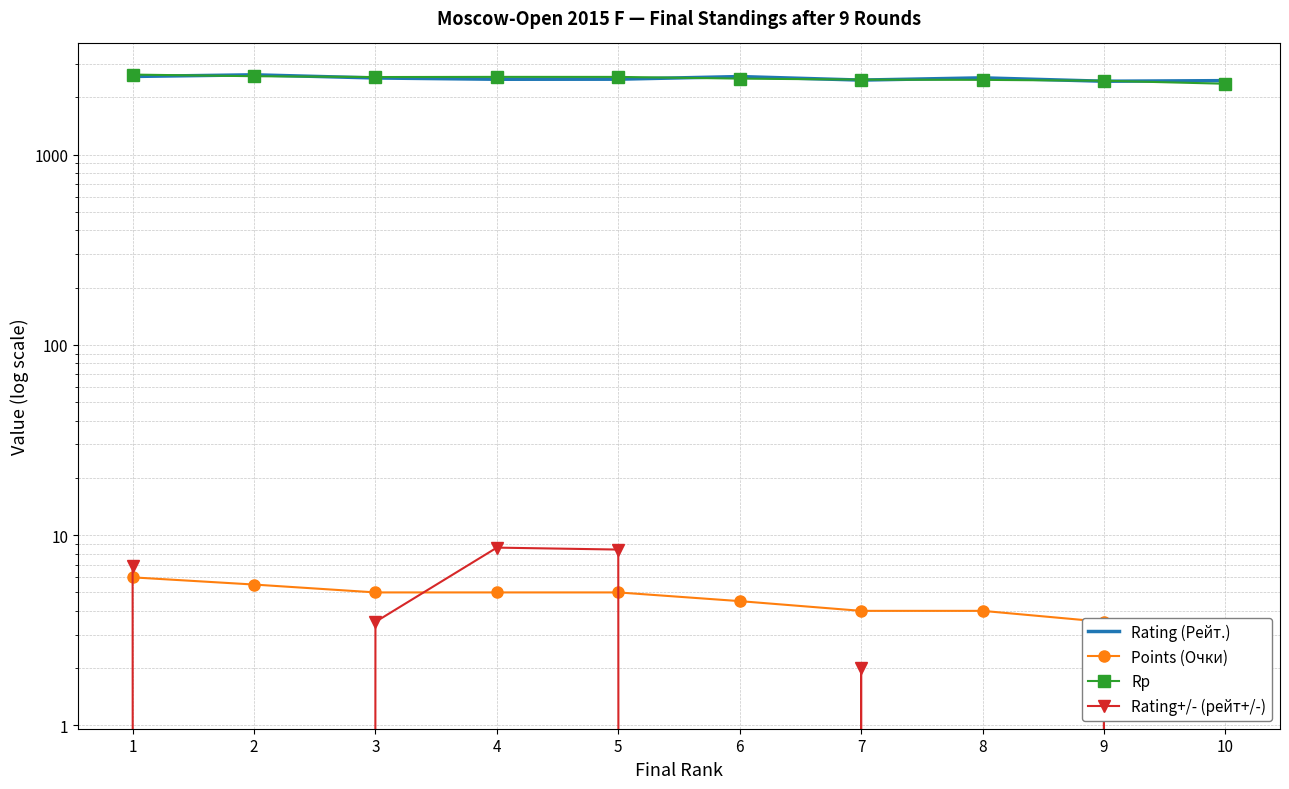

Count the number of categories in the chart.

10